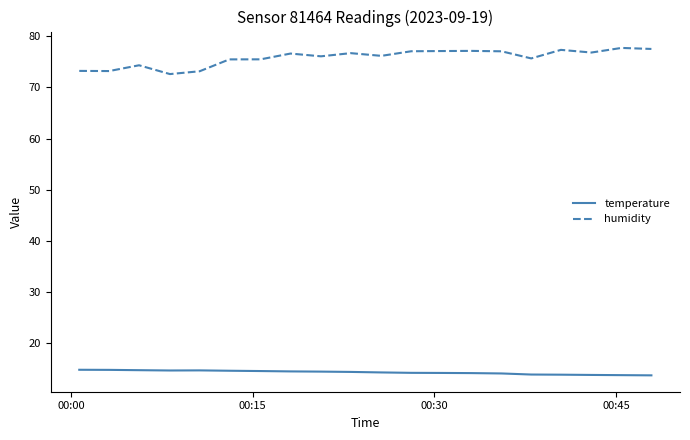

What is the difference between the second highest and minimum values in the temperature series?

1.1